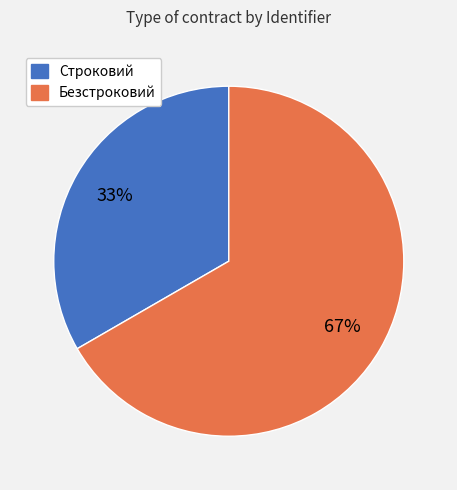

To the nearest percent, what is the combined percentage of Строковий and Безстроковий?

100%